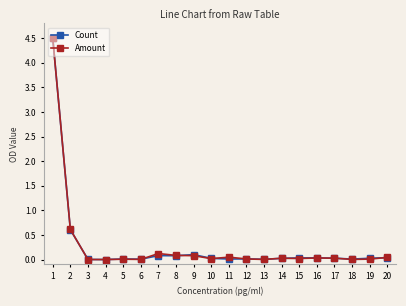

The value of Count at 5 is 0.0. True or false?

True